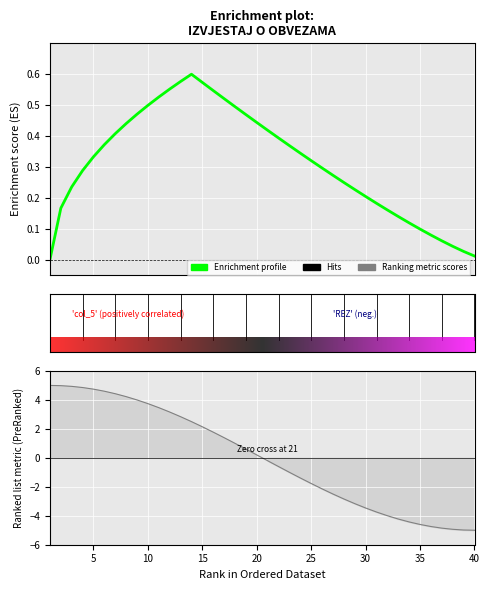

What is the change in value from 9 to 30?

-0.3